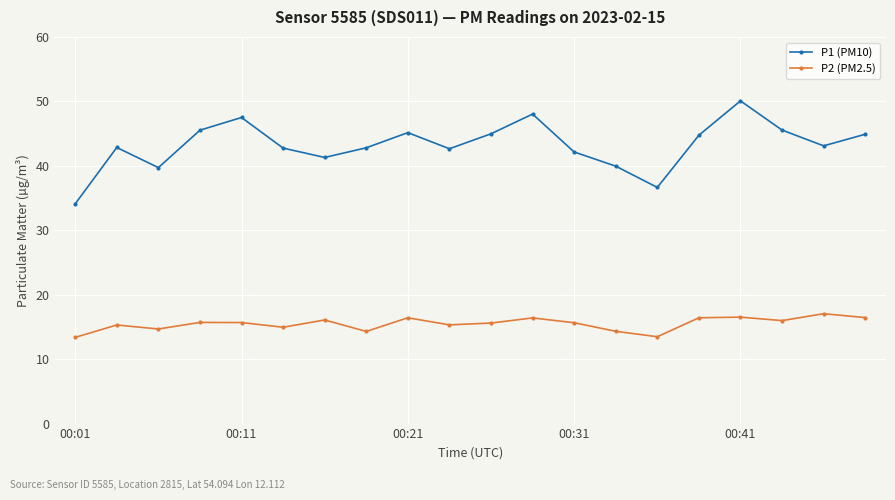

In P1 (PM10), how many points are higher than both neighbors (excluding endpoints)?

5